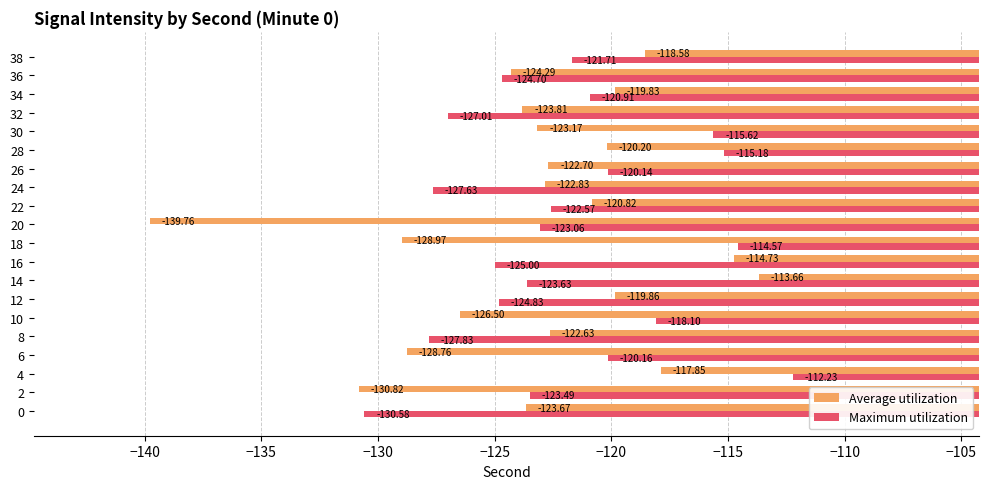

The value of Average utilization at 10 is -247.4. True or false?

False